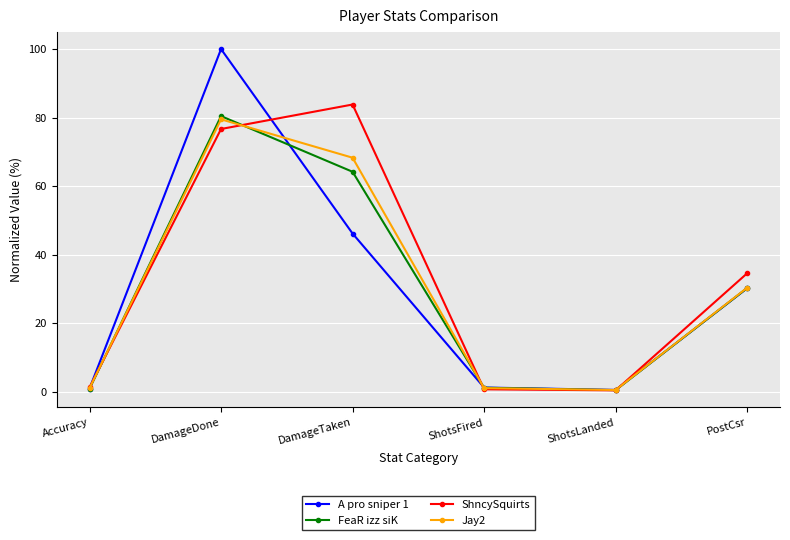

What is the average value of the FeaR izz siK series?

29.6